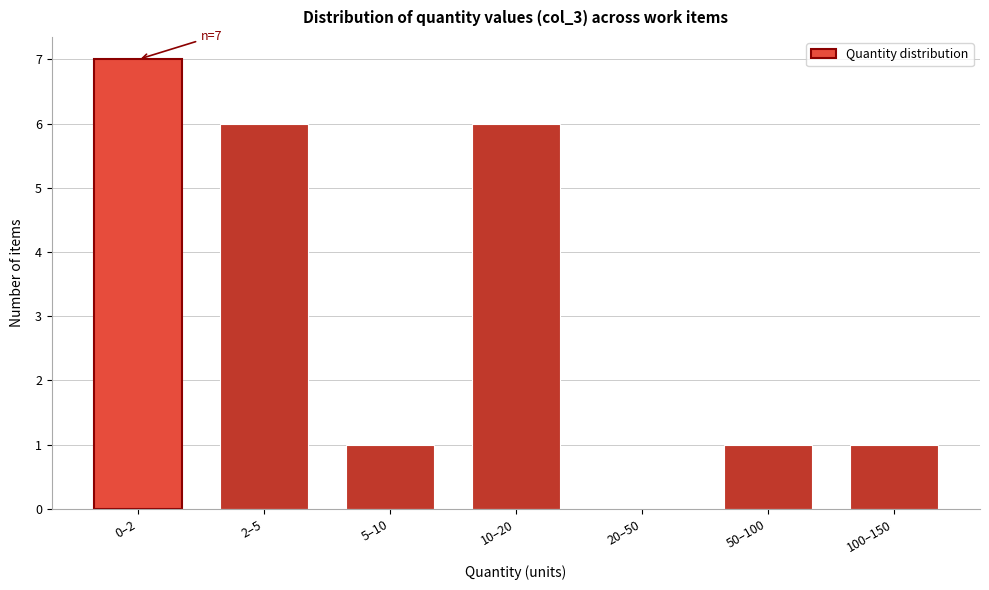

Reading left to right, what are all the values shown in this chart?

0–2=7	2–5=6	5–10=1	10–20=6	20–50=0	50–100=1	100–150=1